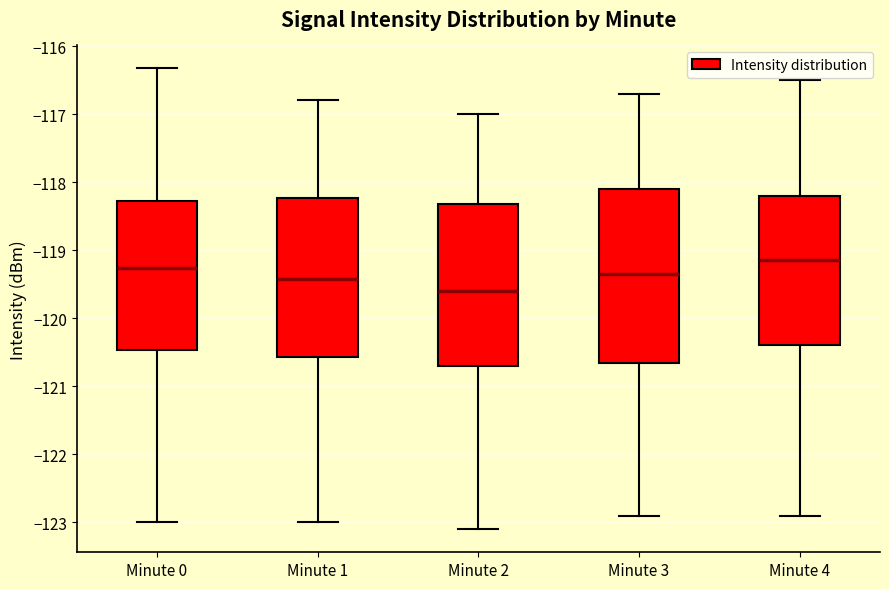

Which box is the tallest, from its lower edge to its upper edge?

Minute 3